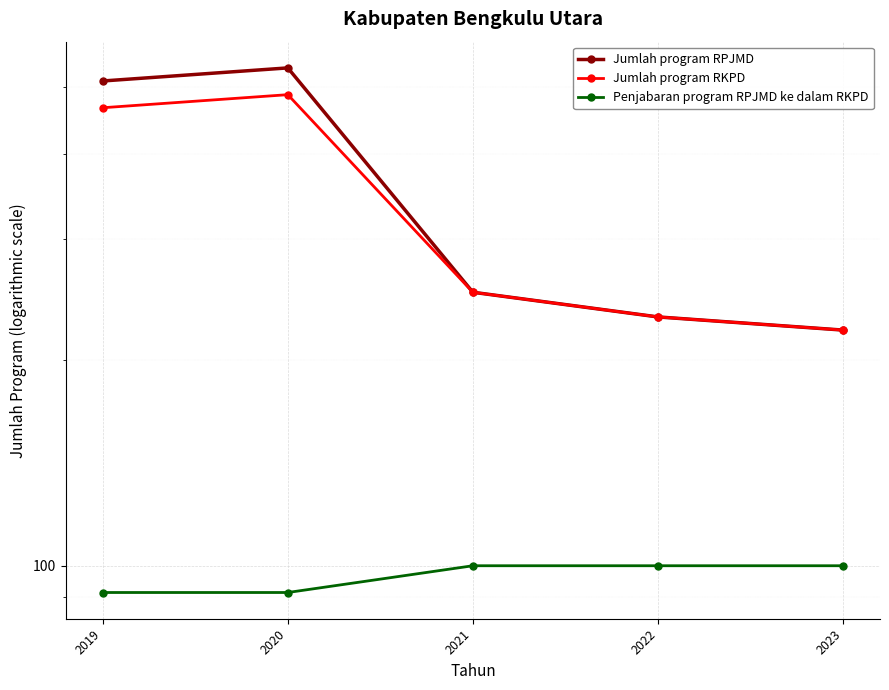

What is the value of the Jumlah program RKPD point at the 1st from the left?

467.0